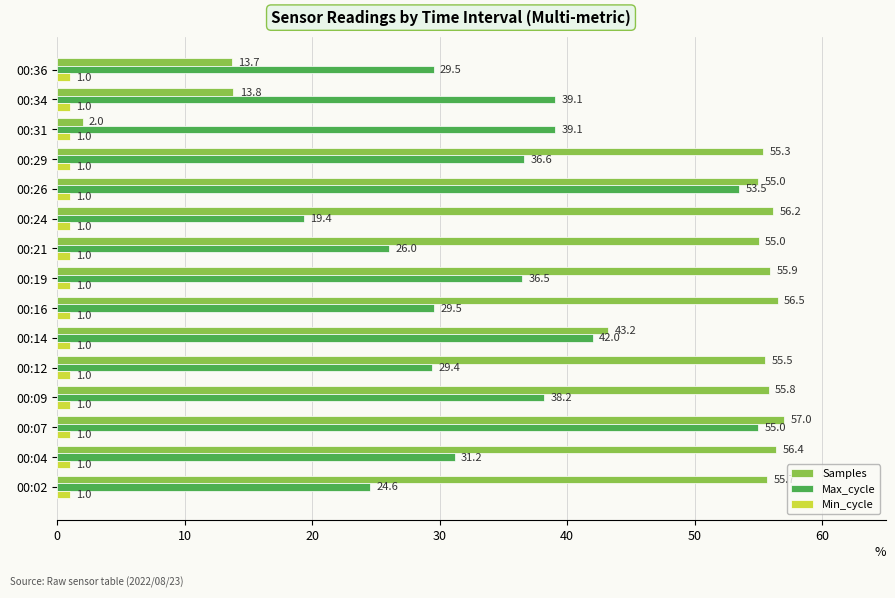

At how many categories does at least one series exceed 27?

15